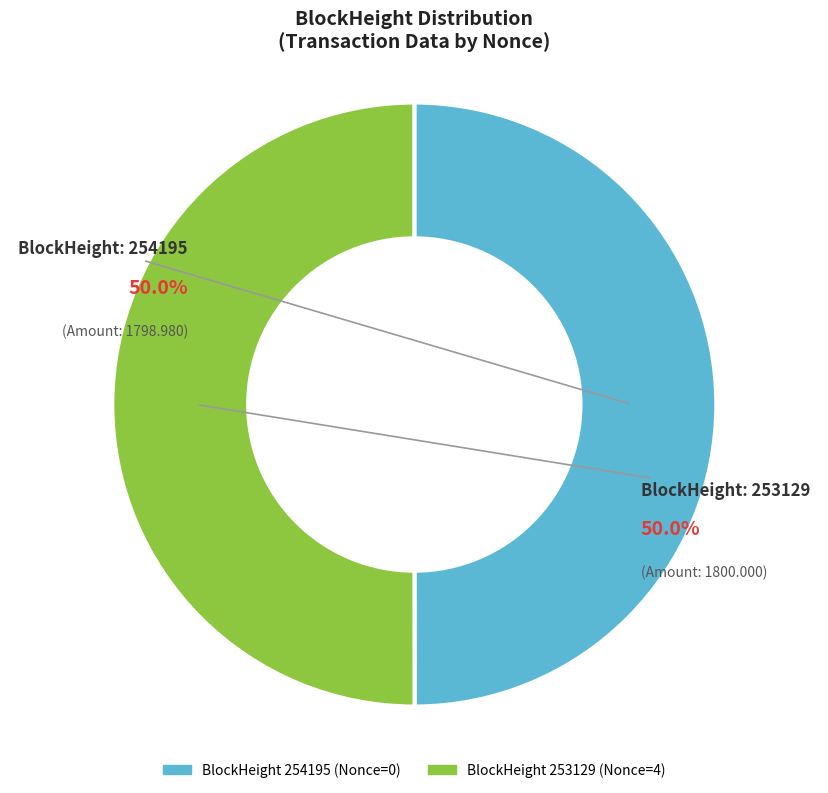

How many segments does this pie chart have?

2